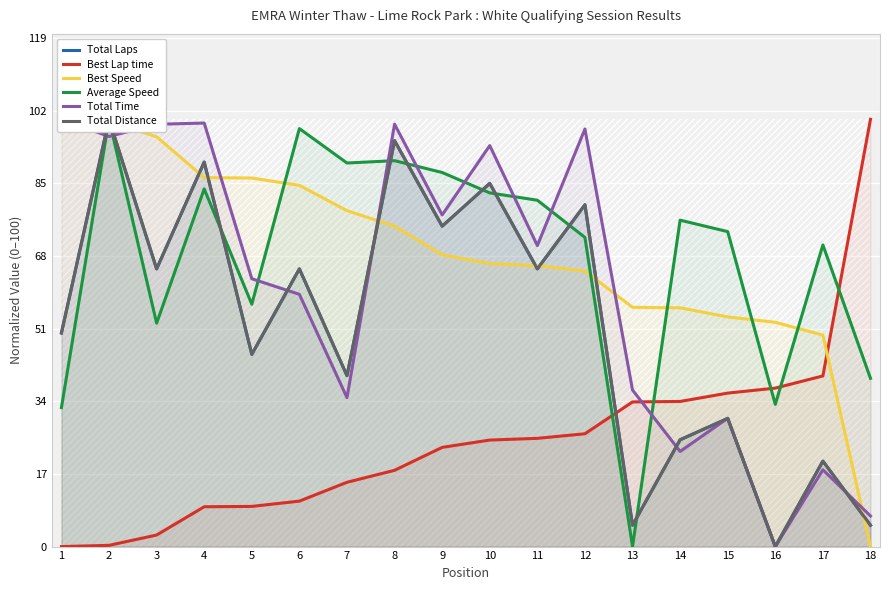

What is the difference between the second highest and minimum values in the Total Distance series?

95.0